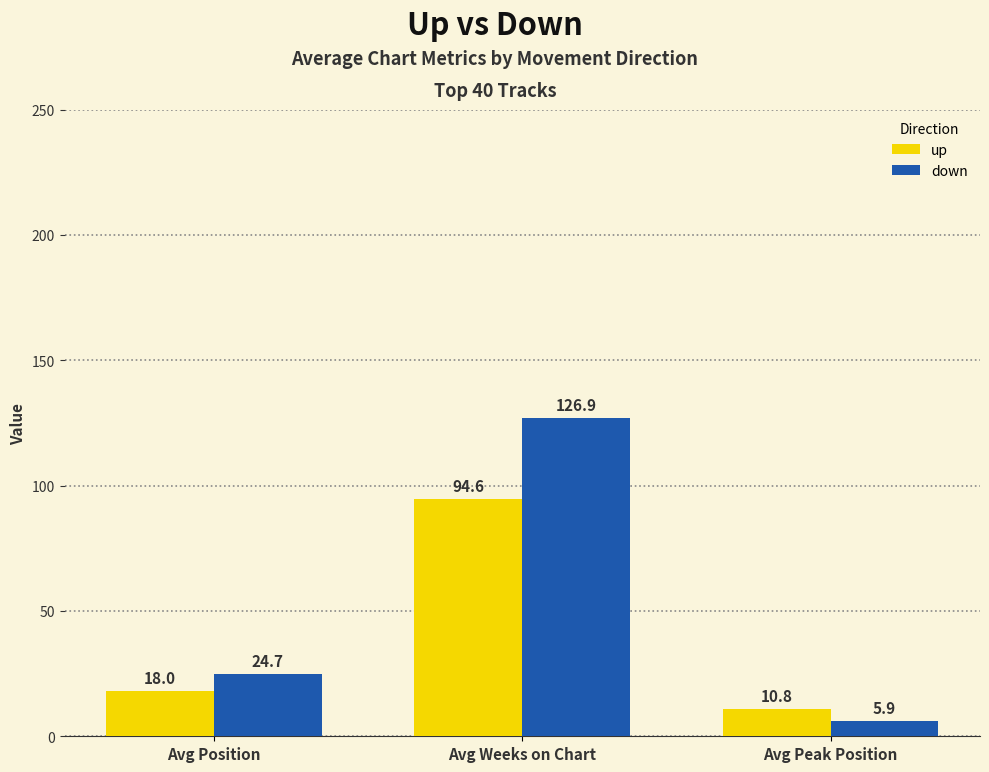

At how many categories does at least one series exceed 22?

2